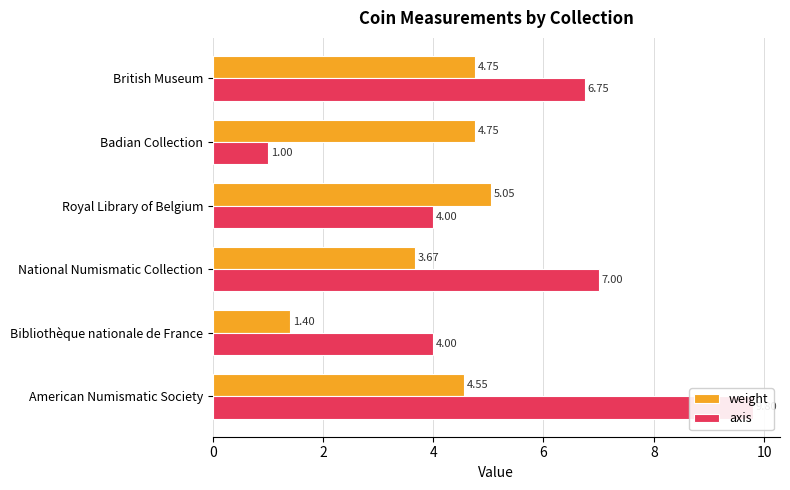

Which has a higher value, British Museum or National Numismatic Collection?

British Museum